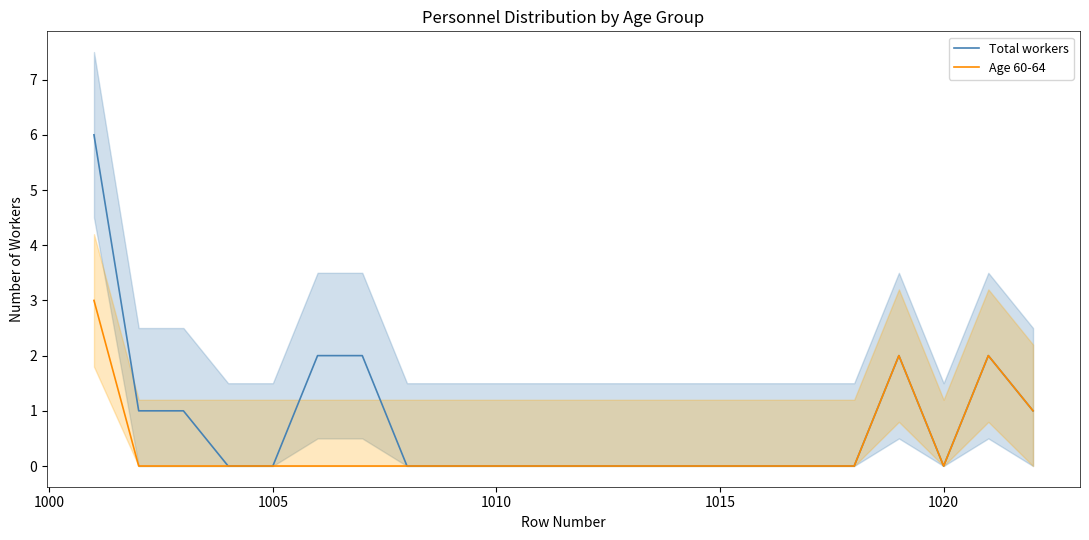

How many interior local valleys does the Total workers series have?

1